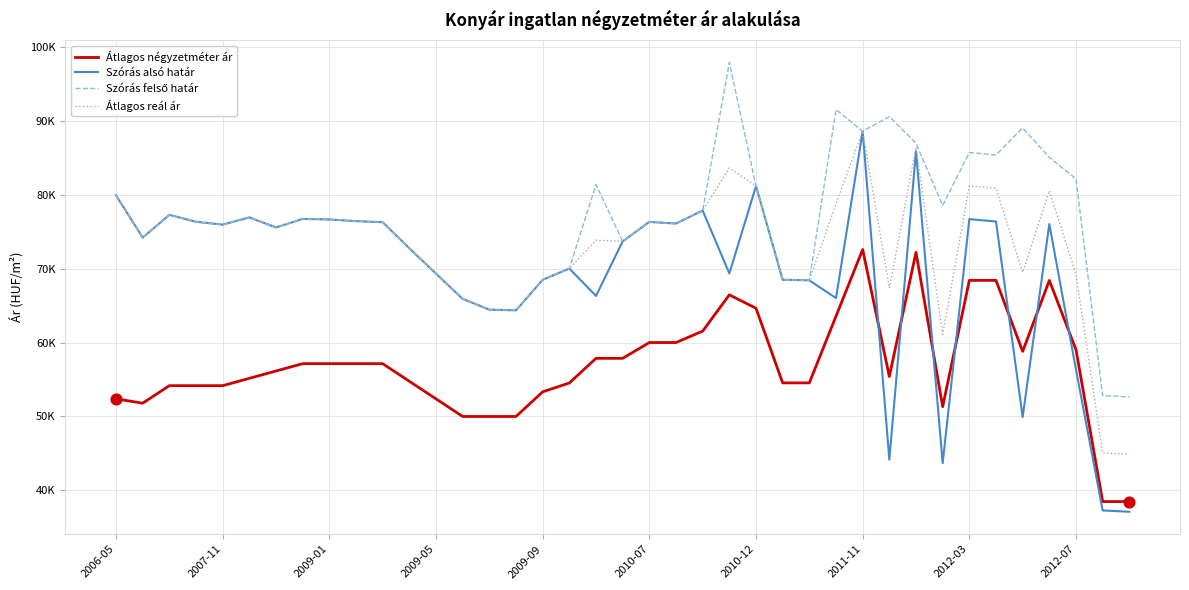

At which category is the sum across all series the highest?

2011-11